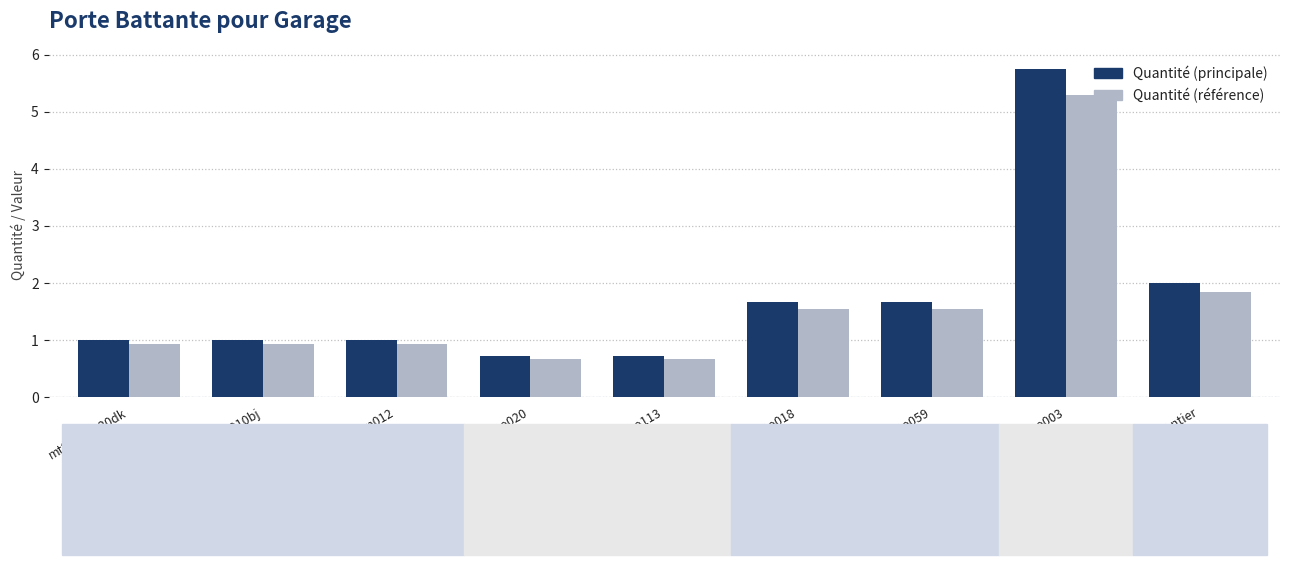

How many series are shown in this chart?

2